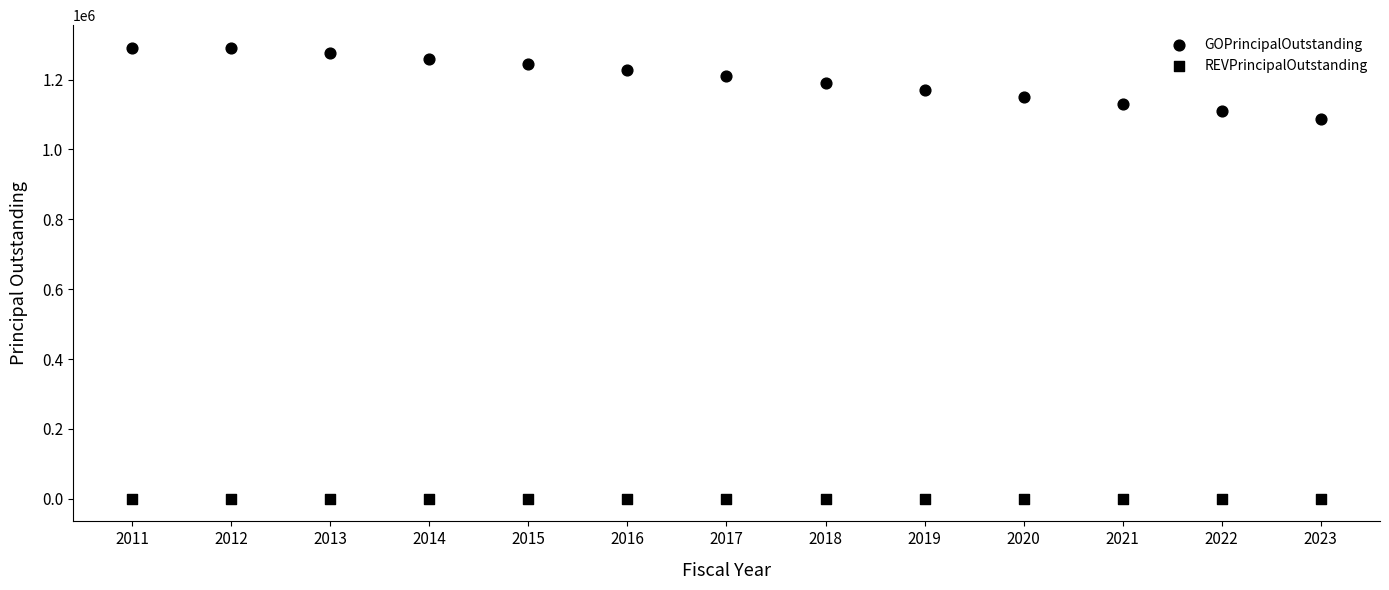

How many points are shown in the scatter plot?

26